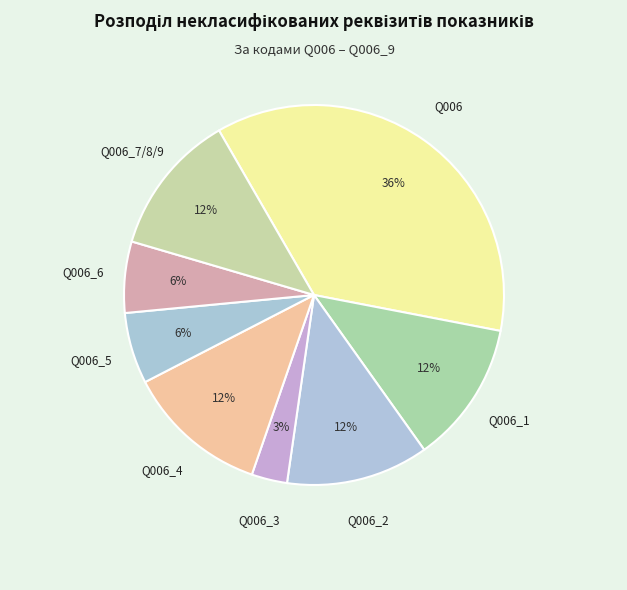

How many slices are in this pie chart?

8